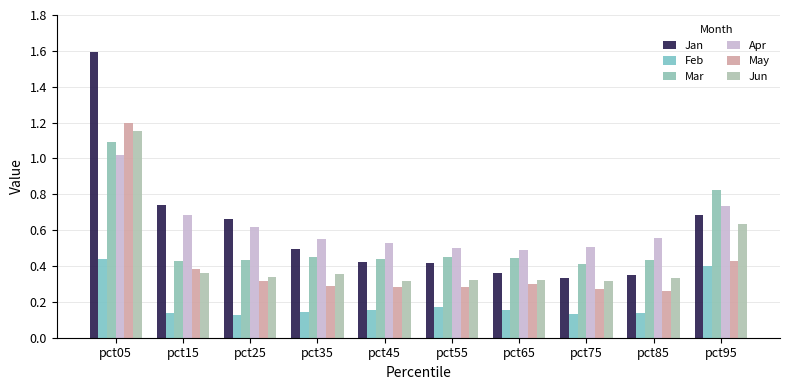

Which series has the largest range (max minus min)?

Jan